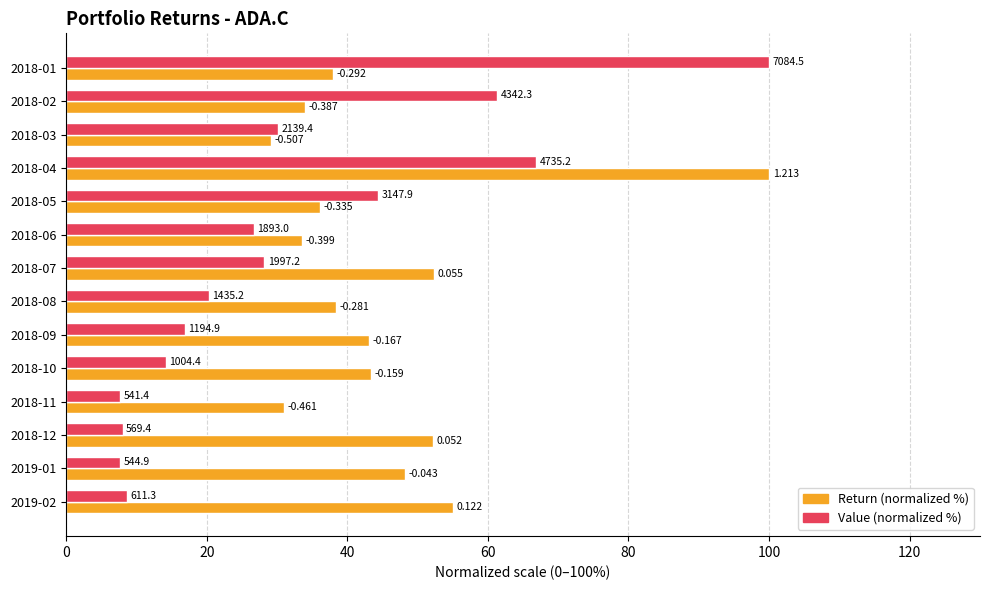

What are all the series names shown in the legend?

Return (normalized %), Value (normalized %)